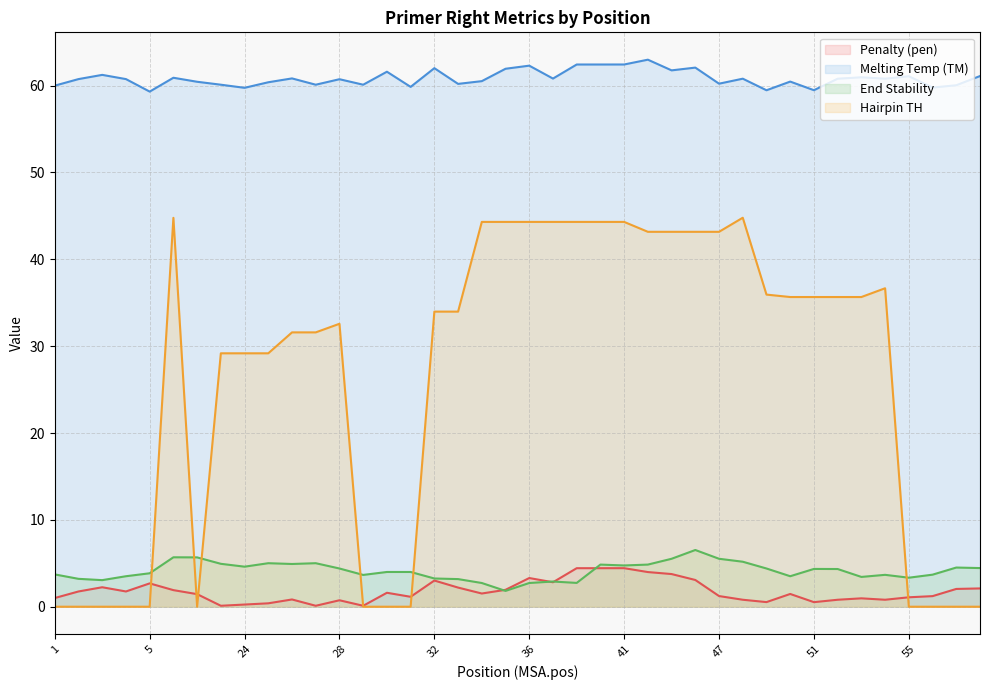

Reading left to right, extract all data points from this chart.

pen: 1.0	1.8	2.2	1.8	2.7	1.9	1.4	0.1	0.2	0.4	0.8	0.1	0.7	0.1	1.6	1.1	3.0	2.2	1.5	1.9	3.3	2.8	4.4	4.4	4.4	4.0	3.8	3.1	1.2	0.8	0.5	1.5	0.5	0.8	1.0	0.8	1.1	1.2	2.0	2.1
PRIMER_RIGHT_0_TM: 60.0	60.8	61.2	60.8	59.3	60.9	60.4	60.1	59.8	60.4	60.8	60.1	60.7	60.1	61.6	59.9	62.0	60.2	60.5	61.9	62.3	60.8	62.4	62.4	62.4	63.0	61.8	62.1	60.2	60.8	59.5	60.5	59.5	60.8	61.0	60.8	61.1	59.8	60.0	61.1
PRIMER_RIGHT_0_END_STABILITY: 3.7	3.2	3.1	3.5	3.9	5.7	5.7	4.9	4.6	5.0	4.9	5.0	4.4	3.7	4.0	4.0	3.2	3.2	2.7	1.8	2.7	2.9	2.7	4.8	4.8	4.8	5.5	6.5	5.5	5.2	4.4	3.5	4.3	4.3	3.4	3.7	3.3	3.7	4.5	4.5
PRIMER_RIGHT_0_HAIRPIN_TH: 0.0	0.0	0.0	0.0	0.0	44.8	0.0	29.2	29.2	29.2	31.6	31.6	32.6	0.0	0.0	0.0	34.0	34.0	44.3	44.3	44.3	44.3	44.3	44.3	44.3	43.2	43.2	43.2	43.2	44.8	35.9	35.7	35.7	35.7	35.7	36.7	0.0	0.0	0.0	0.0